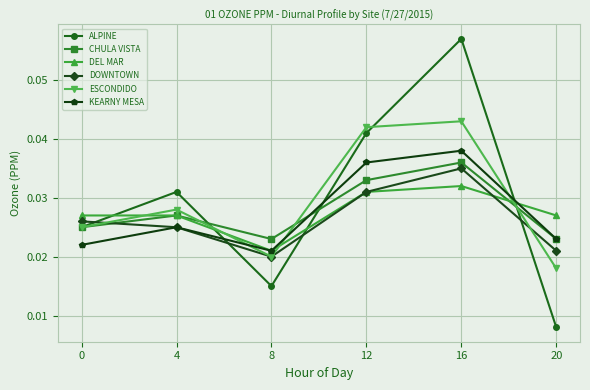

Which series changed the most between 4 and 12?

ESCONDIDO